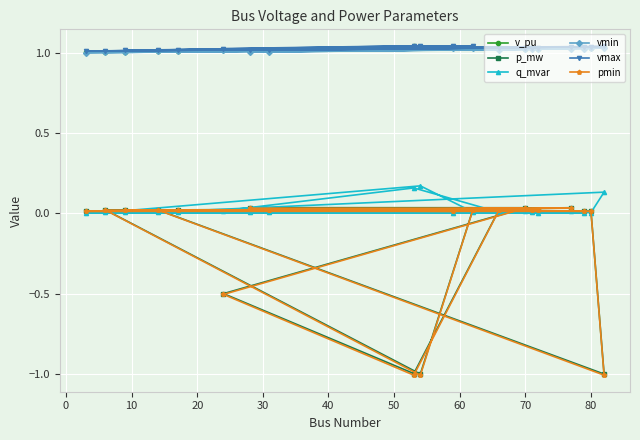

Count the number of data series in this chart.

6